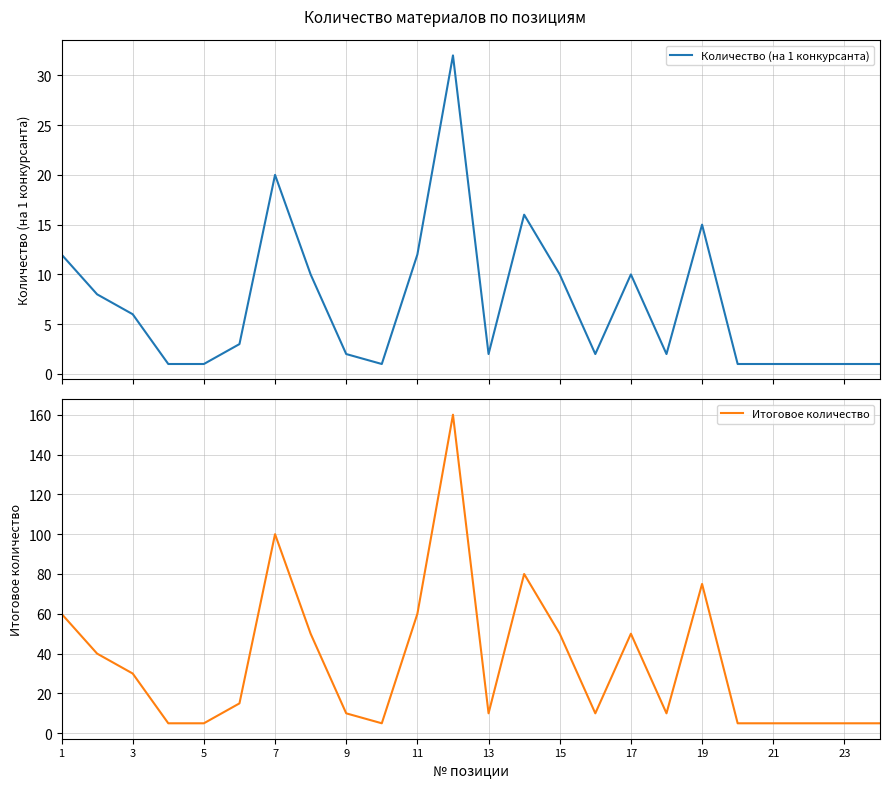

What is the difference between the maximum and second lowest values in the Количество (на 1 конкурсанта) series?

31